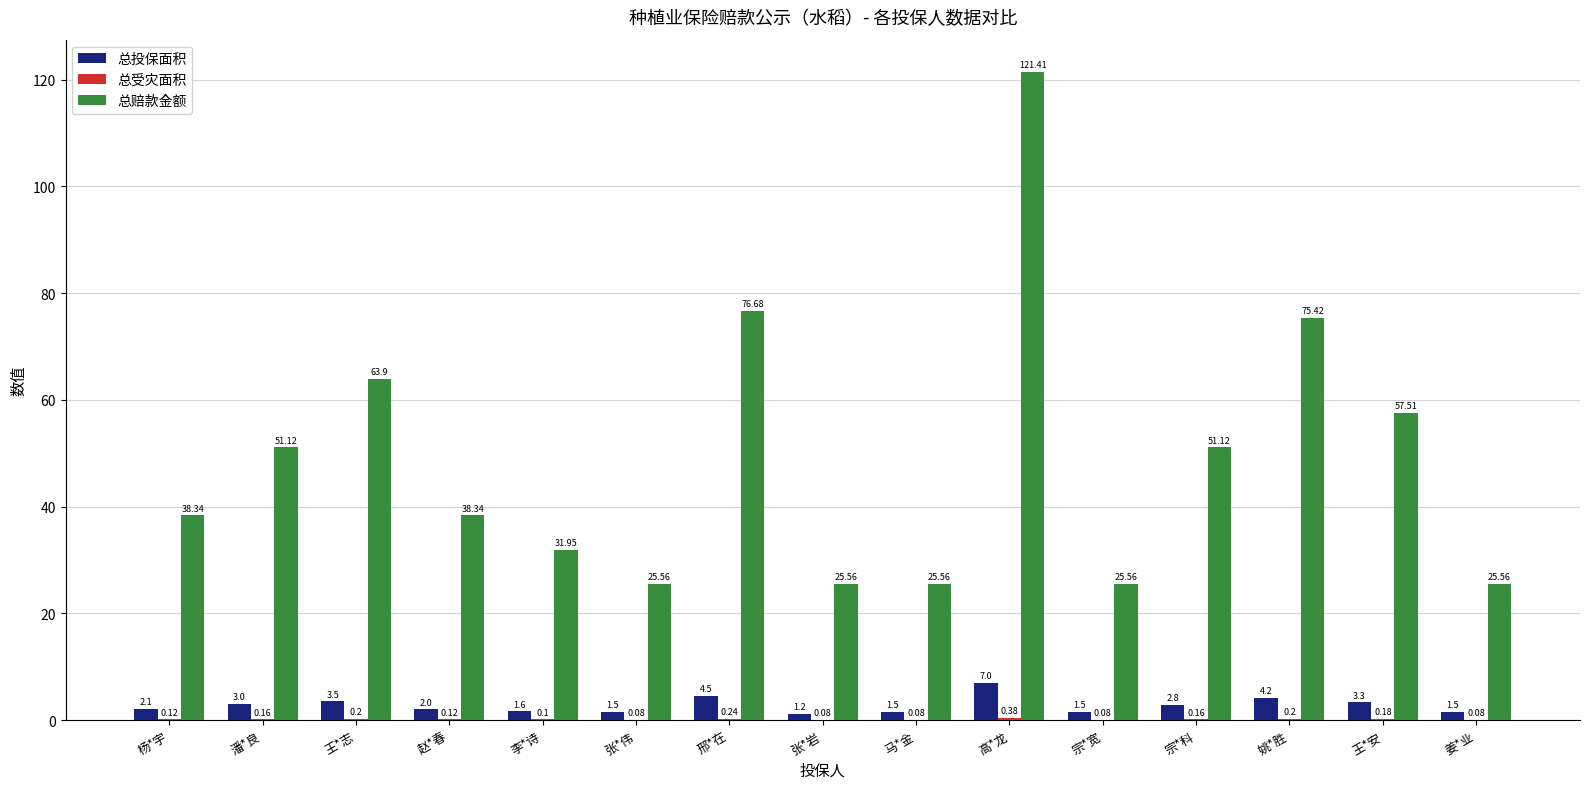

Where does the 总投保面积 series first go above 2?

杨*宇